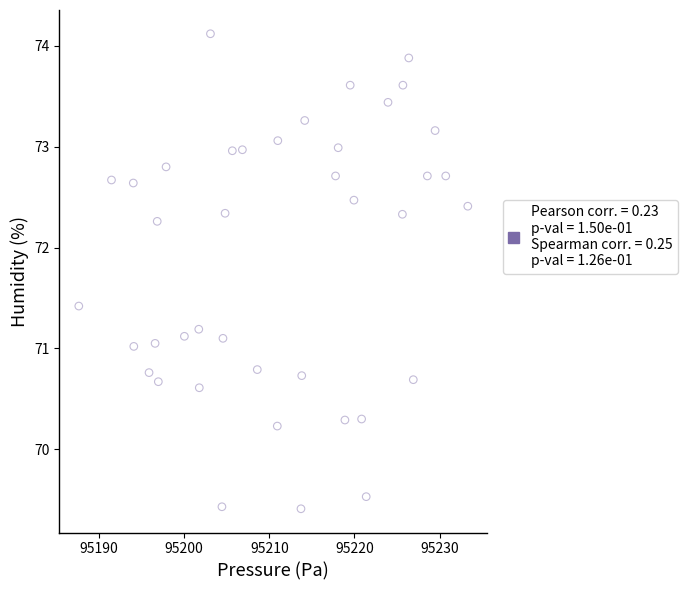

What is the range of X values (max minus min)?

45.7